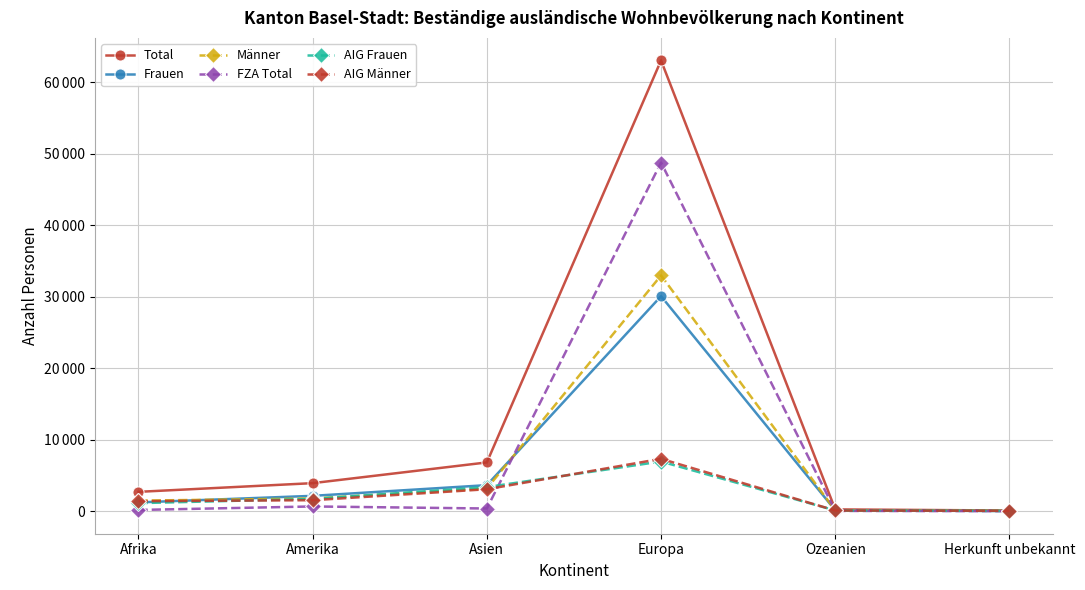

True or false: FZA Total and Frauen cross at least once.

True